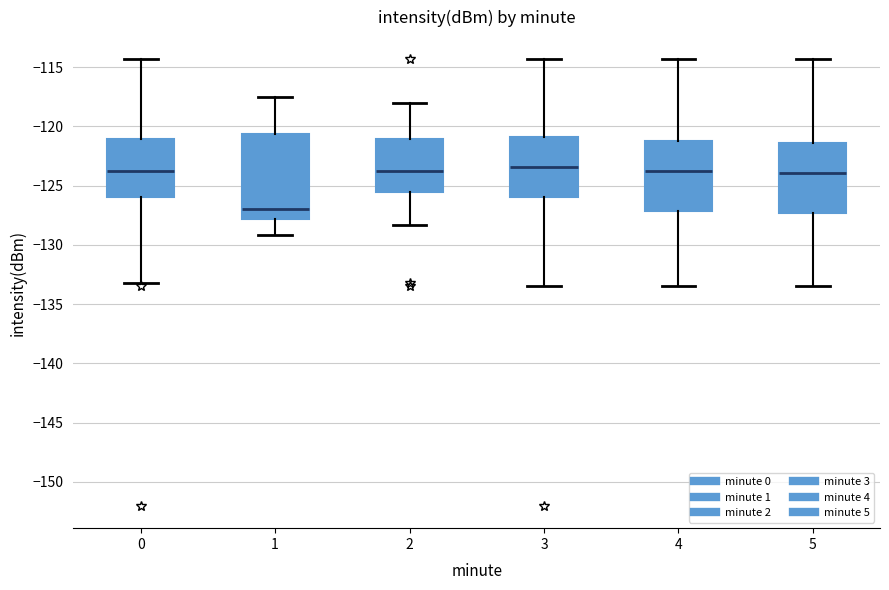

Reading left to right, read every box against the y-axis: the position of its median line, the range the box covers, and the ends of its whiskers. The values are not printed on the chart, so give them approximately, as read against the axis.

0: median -123.5, box -126.0 to -121.0, whiskers -133.0 to -114.5
1: median -127.0, box -128.0 to -120.5, whiskers -129.0 to -117.5
2: median -123.5, box -125.5 to -121.0, whiskers -128.5 to -118.0
3: median -123.5, box -126.0 to -121.0, whiskers -133.5 to -114.5
4: median -123.5, box -127.0 to -121.5, whiskers -133.5 to -114.5
5: median -124.0, box -127.5 to -121.5, whiskers -133.5 to -114.5